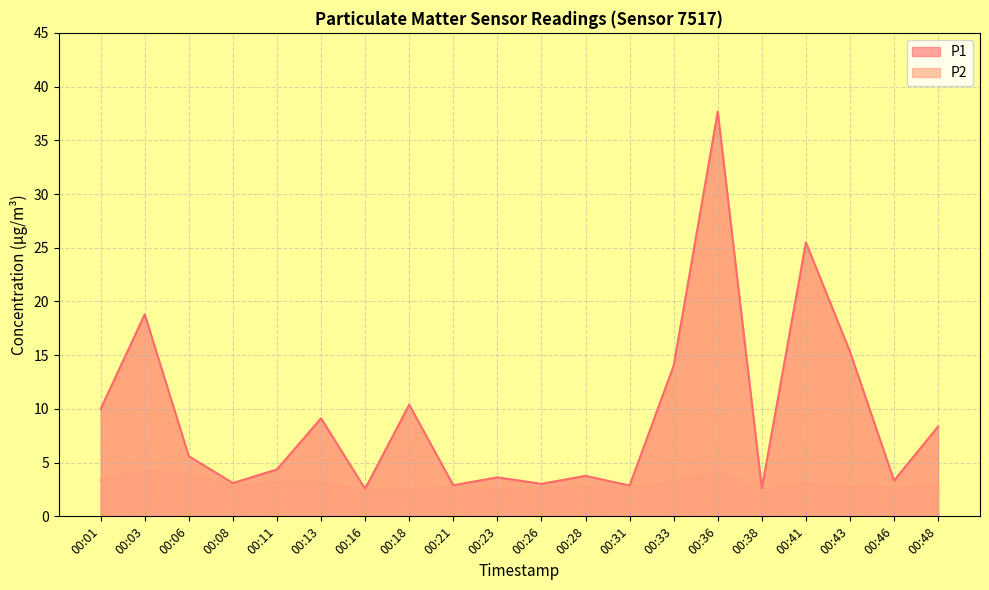

Which category has the highest value across all series?

00:36